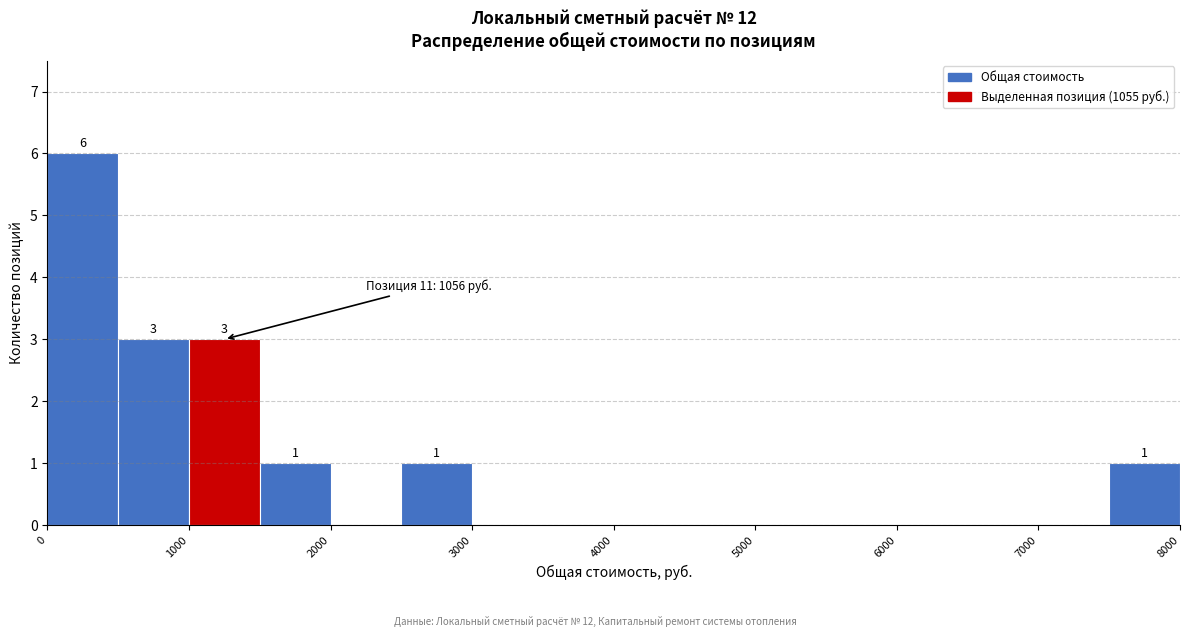

Which range on the x-axis has the tallest bar?

0 to 500